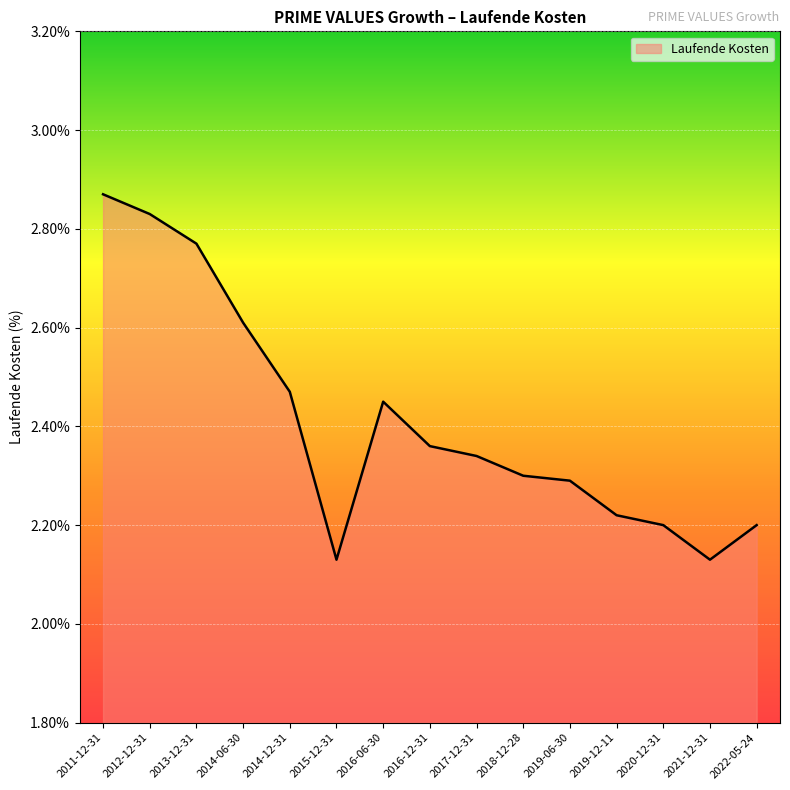

Which label corresponds to the largest value in the chart?

2011-12-31